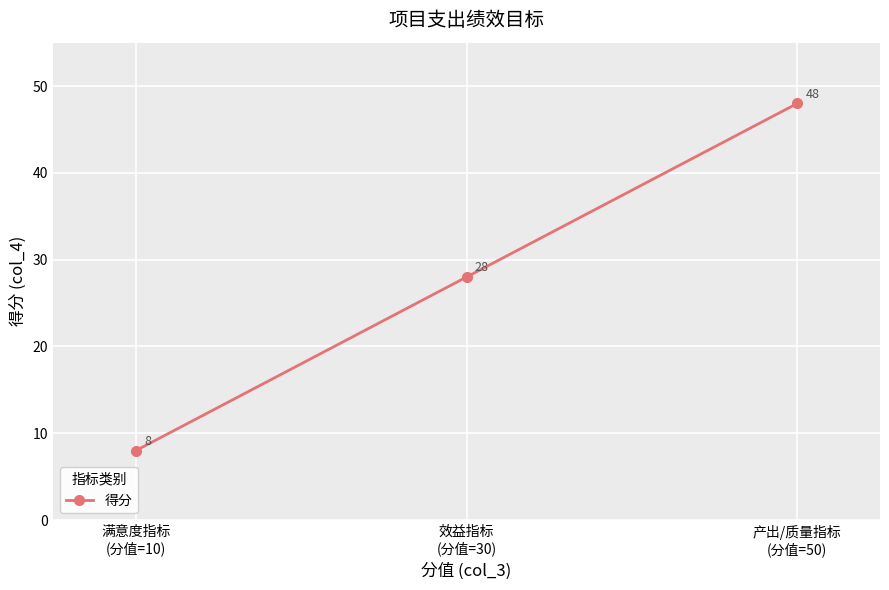

Reading left to right, transcribe all the data shown in this chart.

满意度指标
(分值=10)=8	效益指标
(分值=30)=28	产出/质量指标
(分值=50)=48